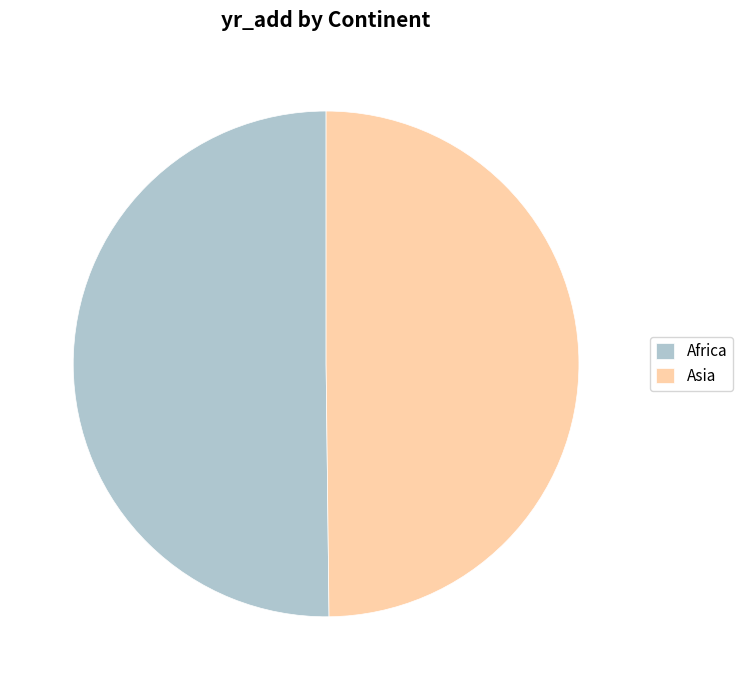

What is the ratio of the value at Africa to the value at Asia?

1.0